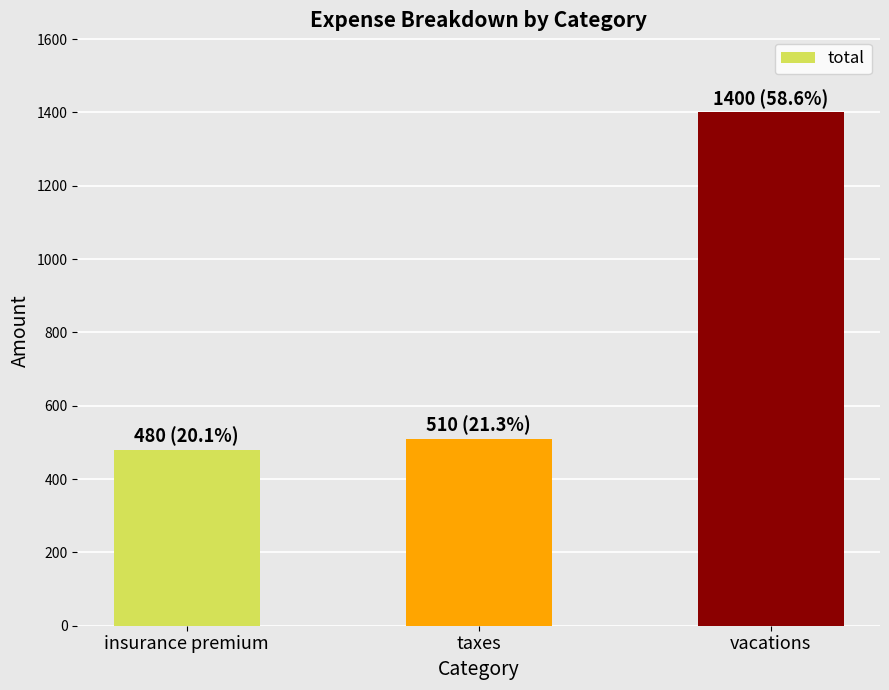

List the labels in order of value, smallest first.

insurance premium, taxes, vacations